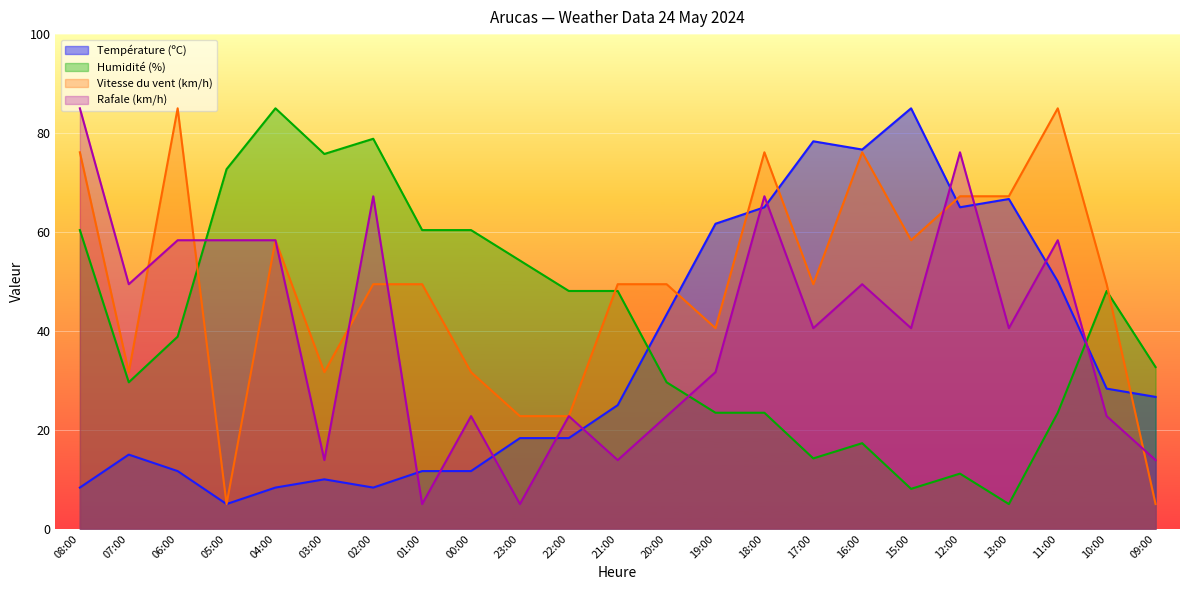

Does the chart display data point markers on the line(s)?

No